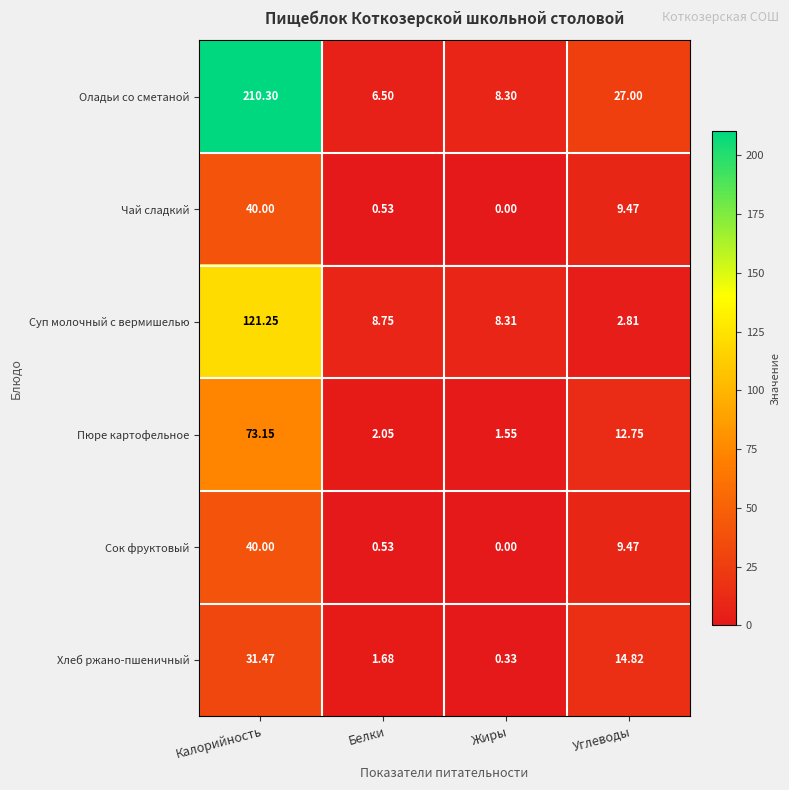

Rank the categories by Чай сладкий value from lowest to highest.

Жиры, Белки, Углеводы, Калорийность